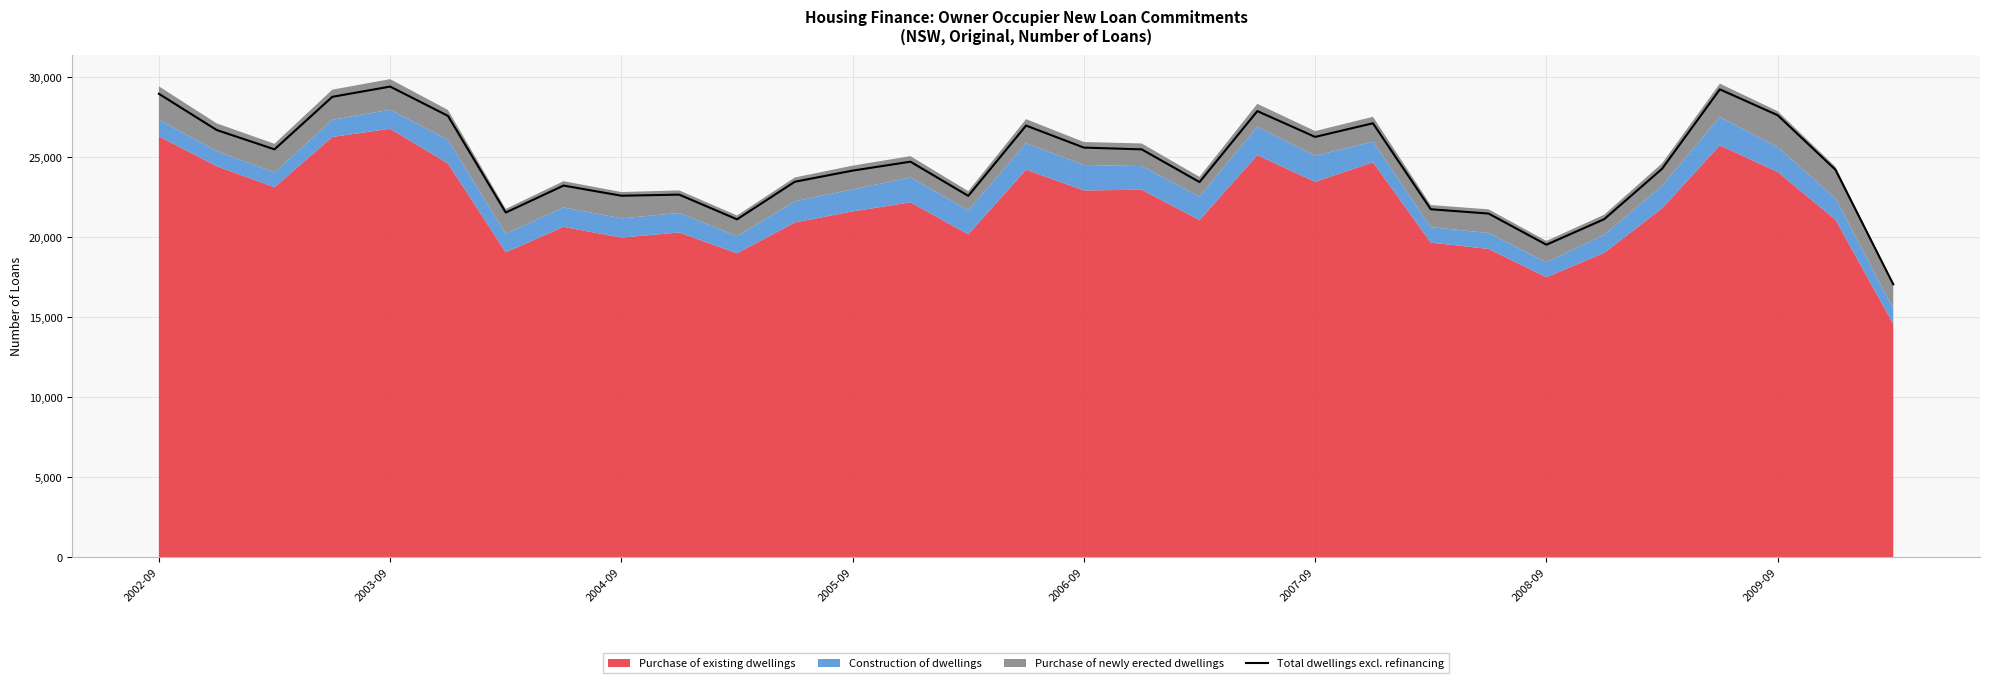

The chart shows a value of 28973 at 2002-09. True or false?

True